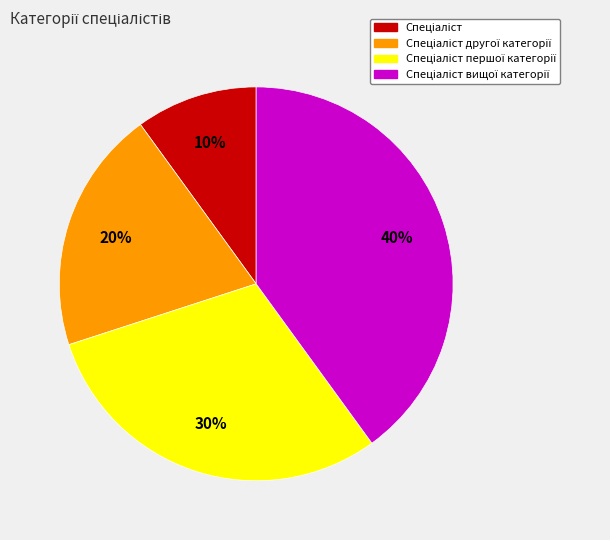

Does any single category account for the majority?

No